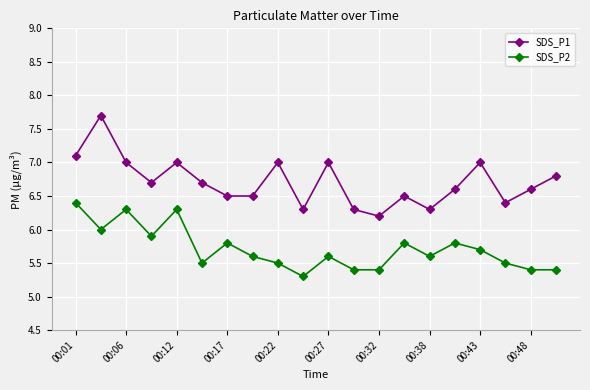

Reading right to left, list all the values displayed in this chart.

SDS_P1: 6.8	6.6	6.4	7.0	6.6	6.3	6.5	6.2	6.3	7.0	6.3	7.0	6.5	6.5	6.7	7.0	6.7	7.0	7.7	7.1
SDS_P2: 5.4	5.4	5.5	5.7	5.8	5.6	5.8	5.4	5.4	5.6	5.3	5.5	5.6	5.8	5.5	6.3	5.9	6.3	6.0	6.4